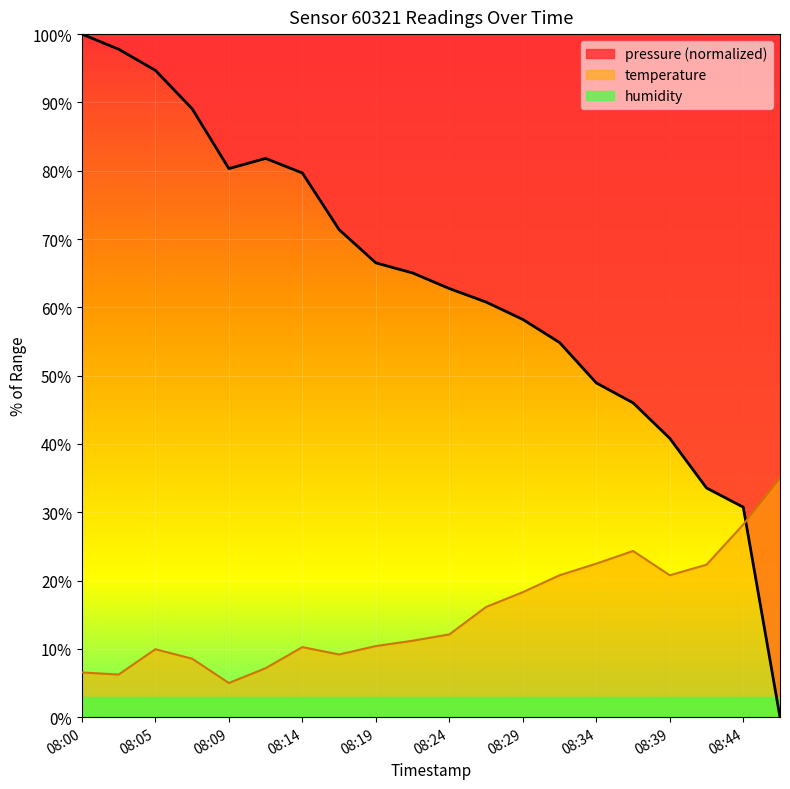

Which category has the highest value in the pressure series?

08:00